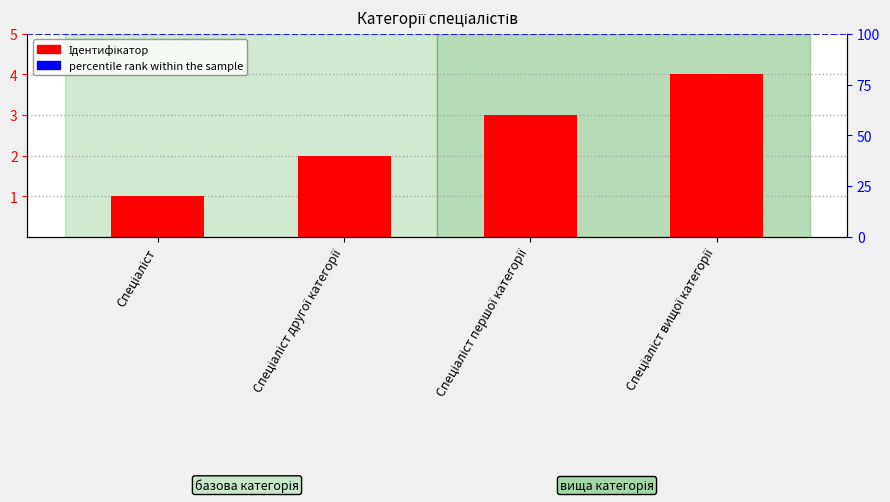

What position from the left is Спеціаліст?

1